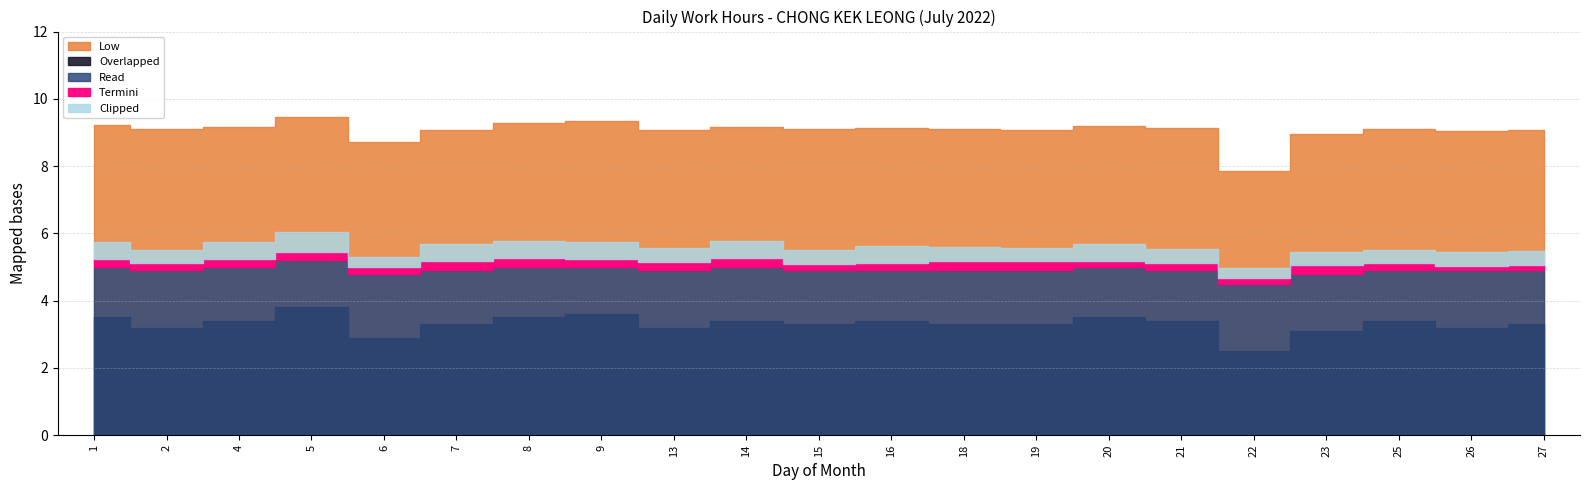

What is the difference between the maximum and minimum values in the Overlapped series?

1.3